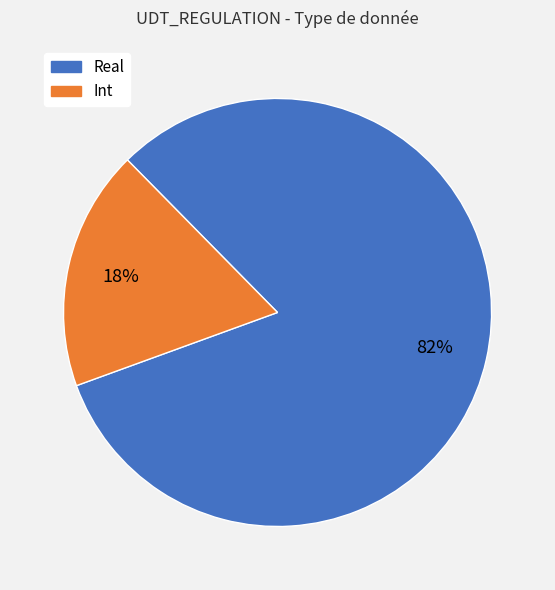

Is there a majority slice in this chart?

Yes